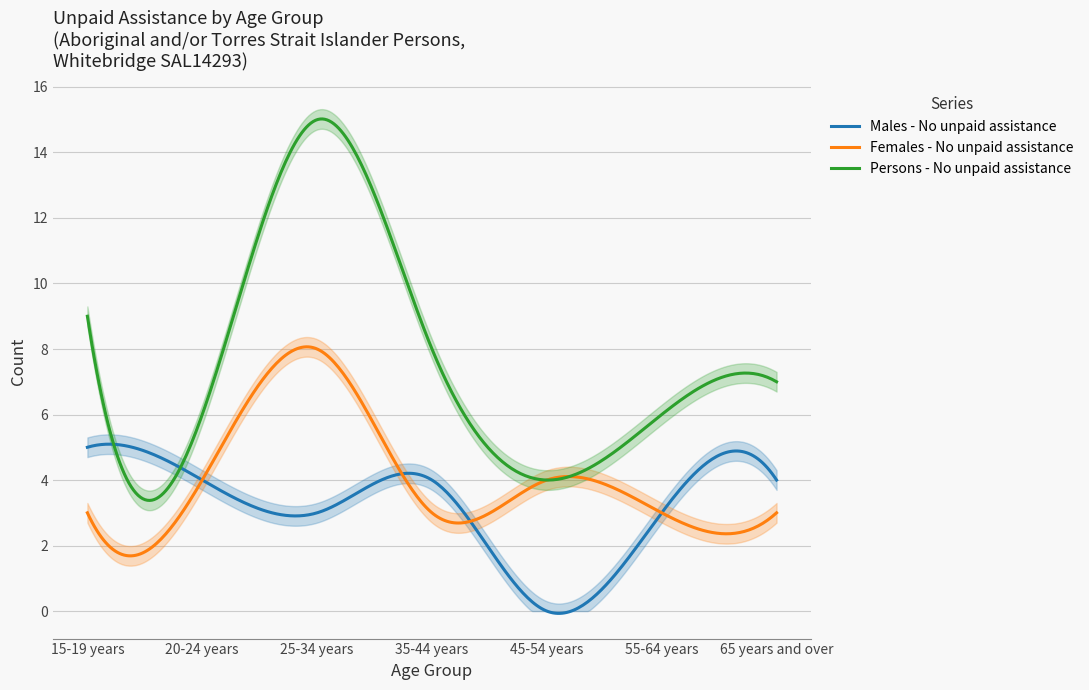

List the labels in order of Males - No unpaid assistance value, smallest first.

45-54 years, 25-34 years, 55-64 years, 20-24 years, 35-44 years, 65 years and over, 15-19 years